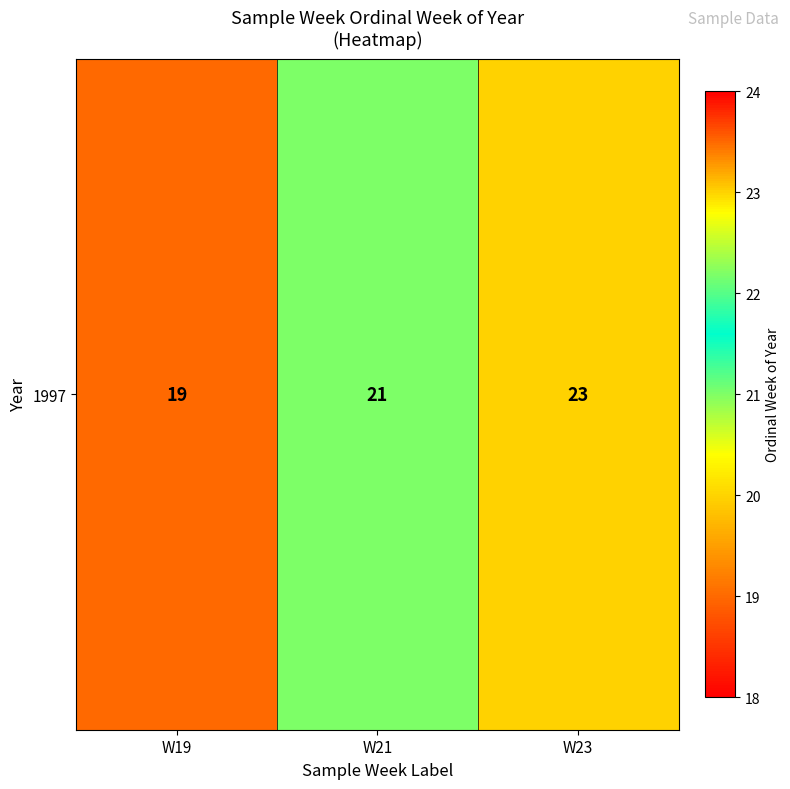

What is the difference between the maximum and minimum values?

4